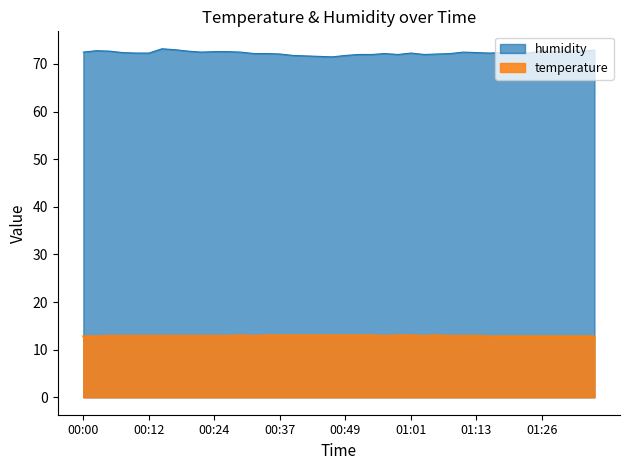

True or false: temperature and humidity intersect in this chart.

False